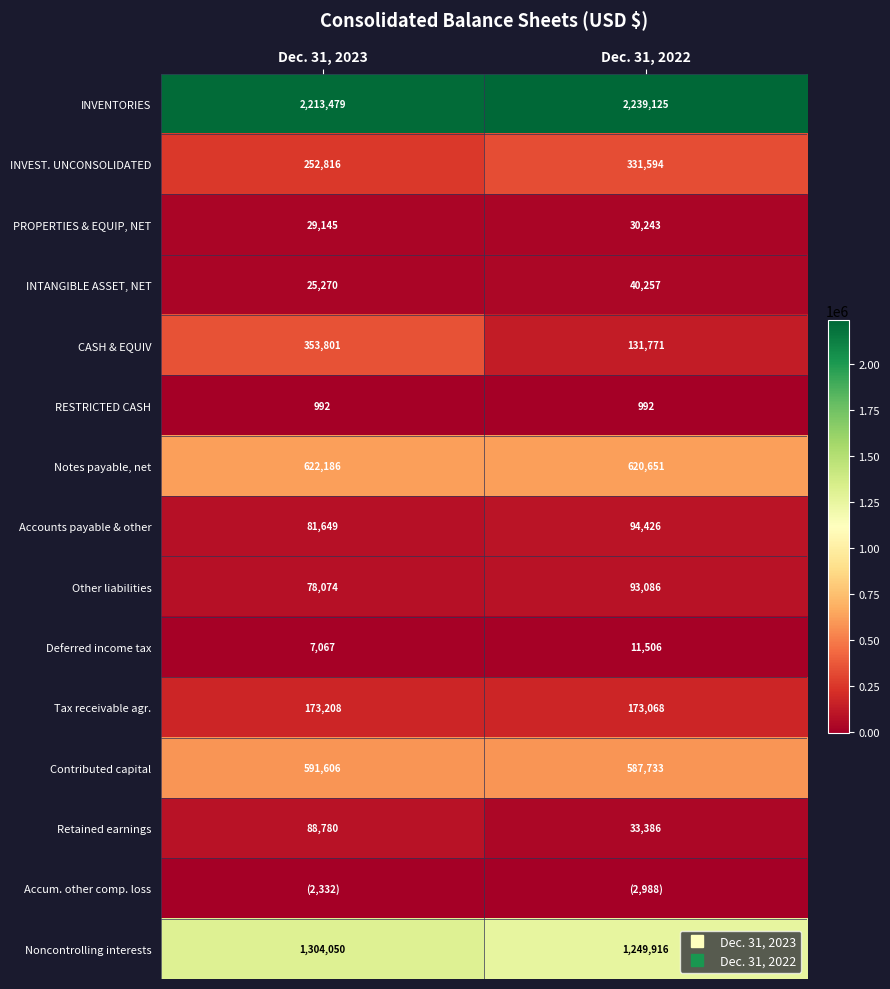

Which category has the highest value across all series?

Dec. 31, 2022